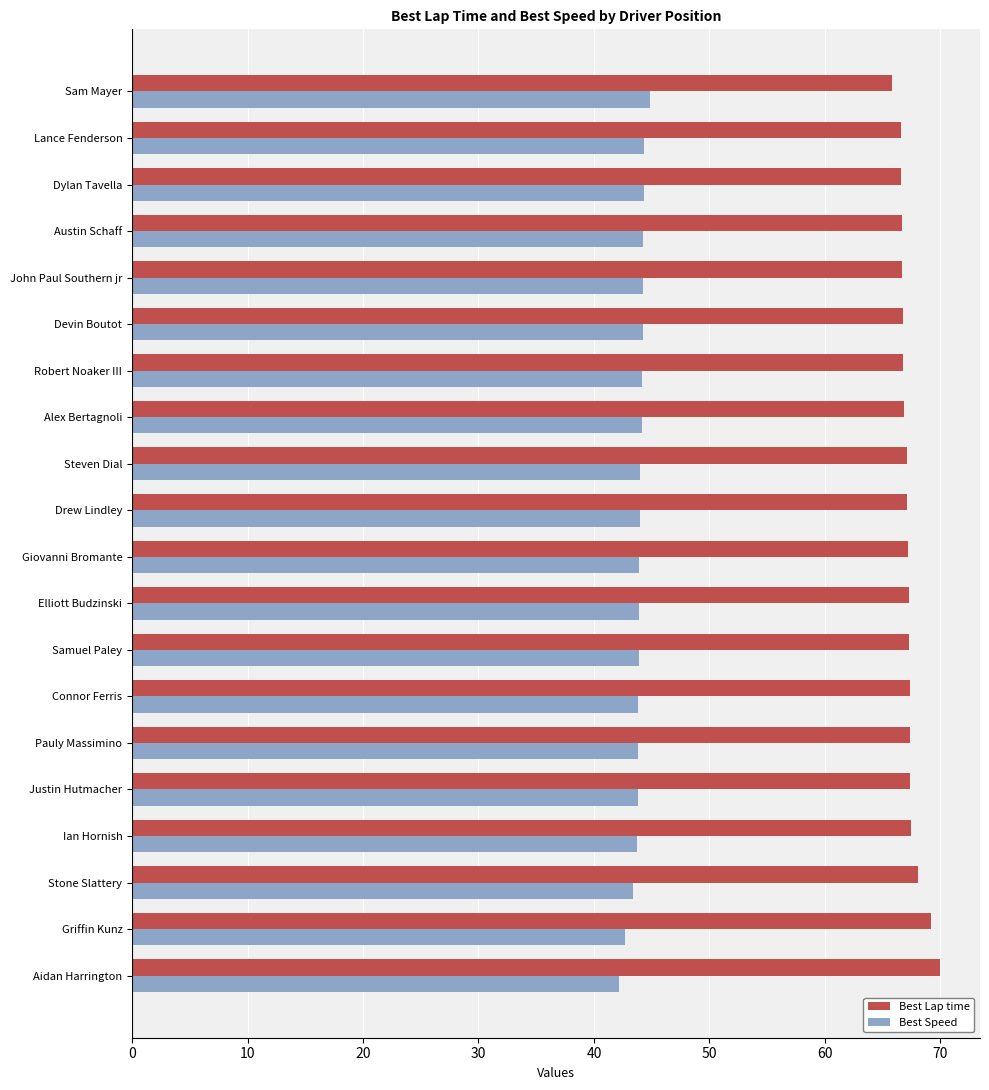

Is the value of Best Lap time at Drew Lindley greater than the value of Best Speed at Pauly Massimino?

Yes